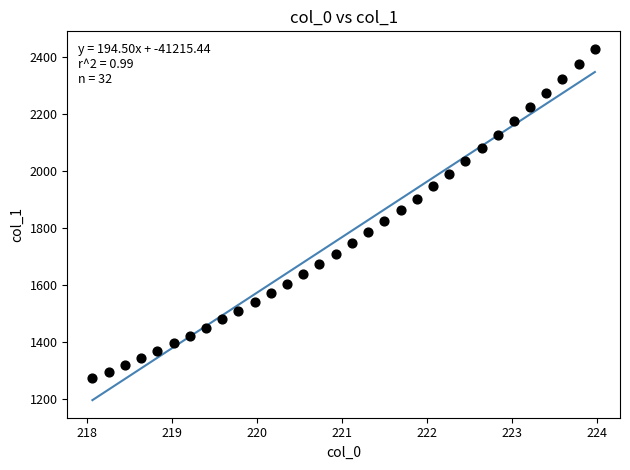

What is the range of X values (max minus min)?

5.9